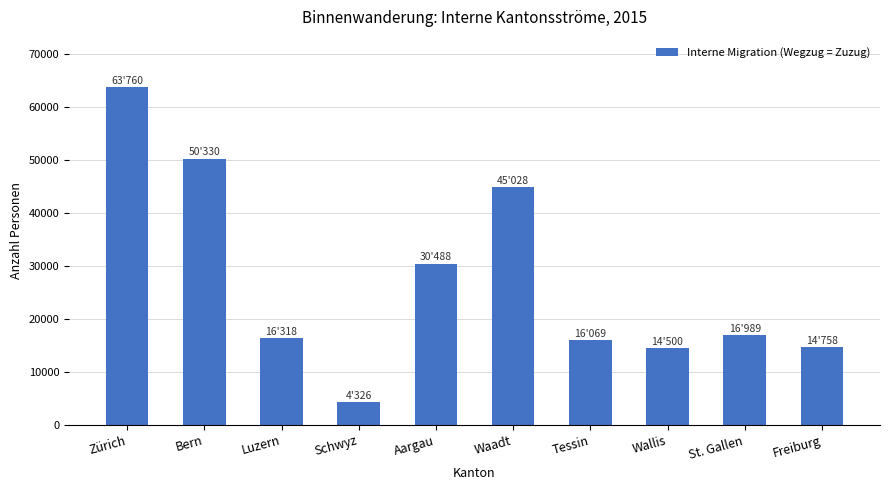

What is the label of the 10th bar from the right?

Zürich